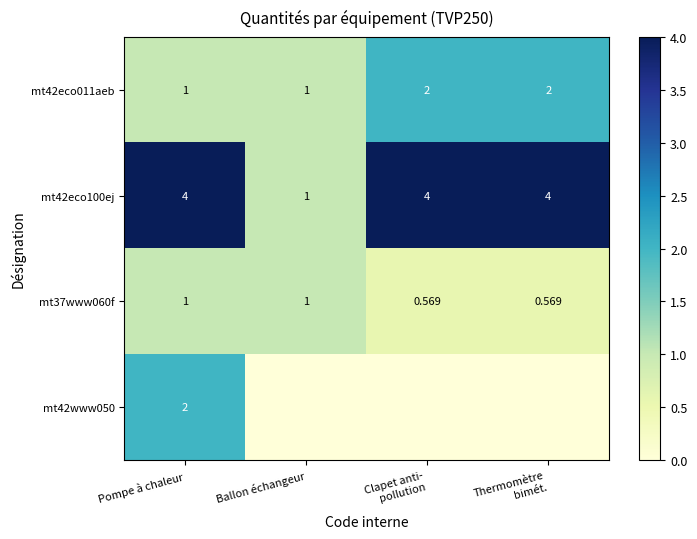

The value of mt42eco100ej at Pompe à chaleur is 4.0. True or false?

True